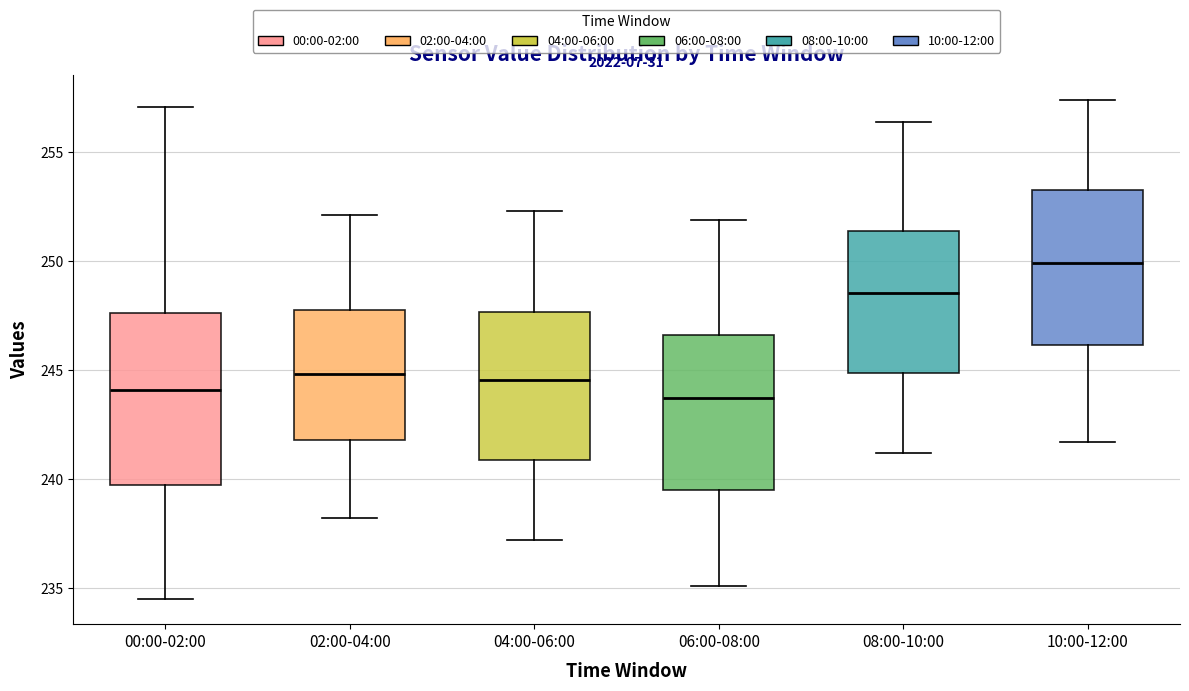

Reading left to right, transcribe this box plot: for each box, give where its median line is, the range the box spans, and where its two whiskers end, as read against the y-axis. The values are not printed on the chart, so give them approximately, as read against the axis.

00:00-02:00: median 244.0, box 239.5 to 247.5, whiskers 234.5 to 257.0
02:00-04:00: median 245.0, box 242.0 to 248.0, whiskers 238.0 to 252.0
04:00-06:00: median 244.5, box 241.0 to 247.5, whiskers 237.0 to 252.5
06:00-08:00: median 243.5, box 239.5 to 246.5, whiskers 235.0 to 252.0
08:00-10:00: median 248.5, box 245.0 to 251.5, whiskers 241.0 to 256.5
10:00-12:00: median 250.0, box 246.0 to 253.5, whiskers 241.5 to 257.5